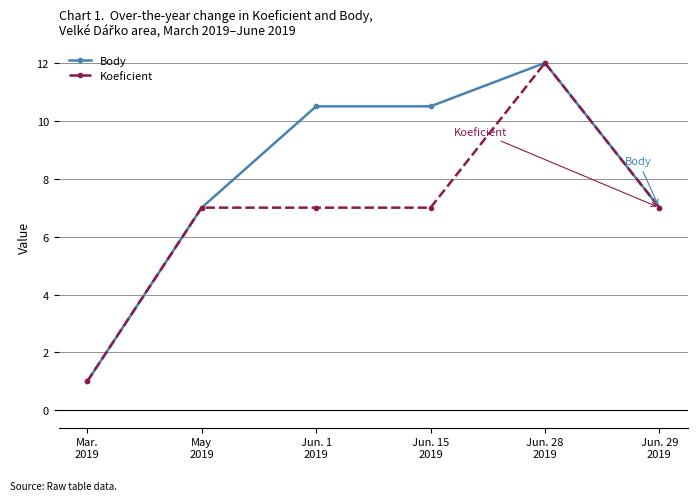

What is the greatest value displayed?

12.0